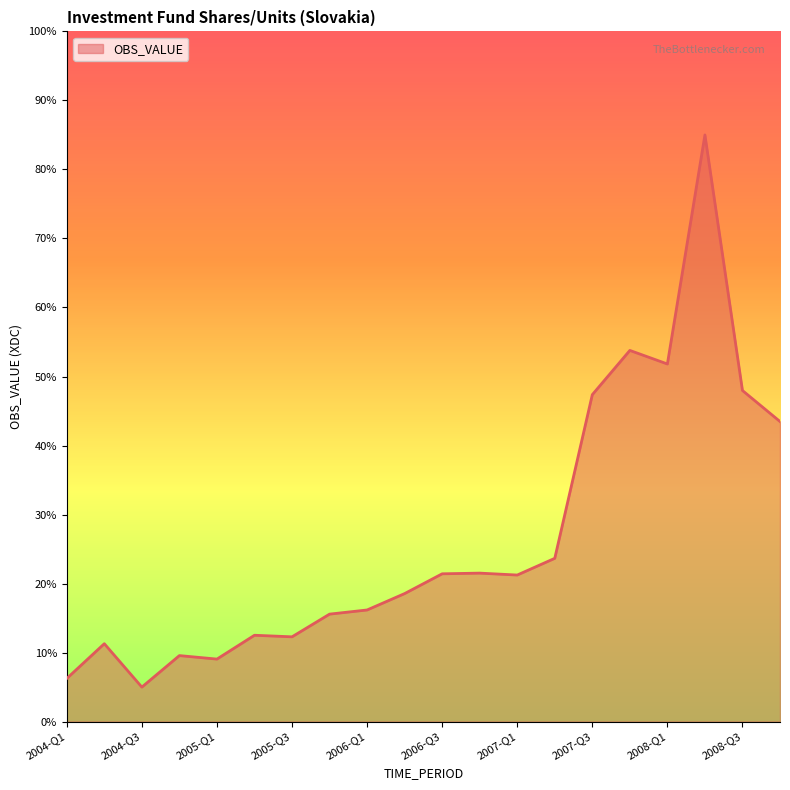

What is the minimum value shown in the chart?

5.0